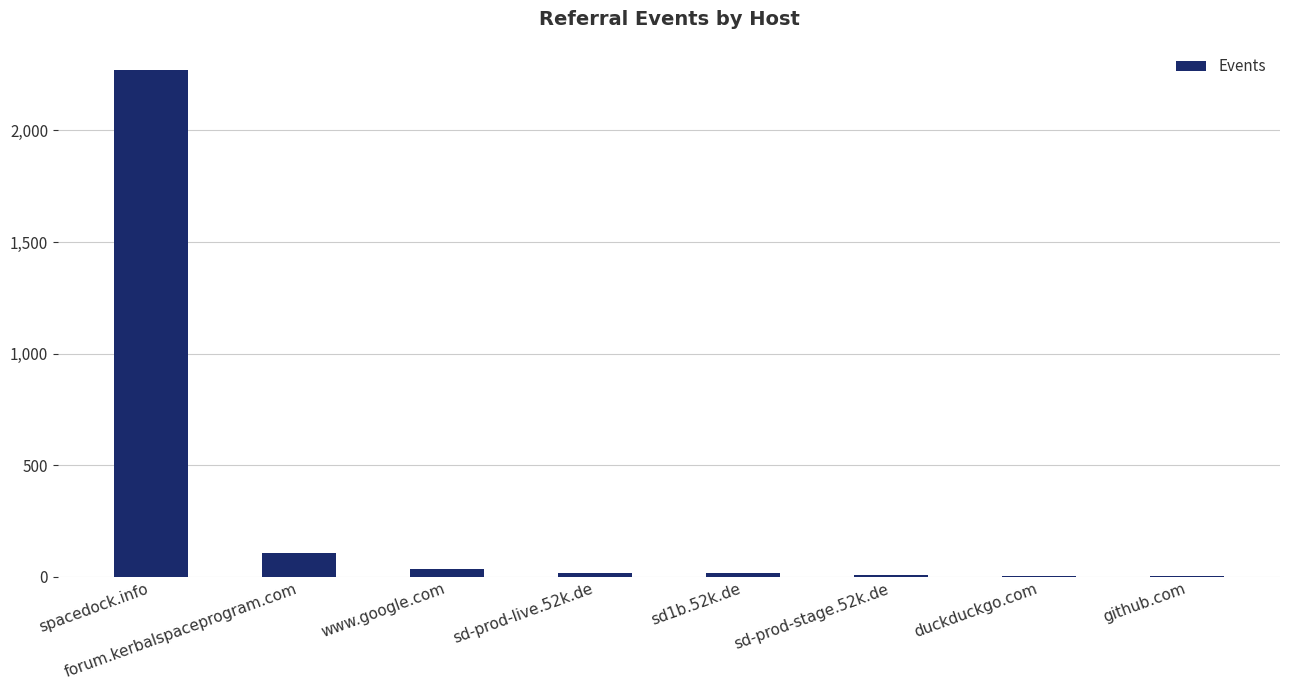

Which category has the highest value across all series?

spacedock.info